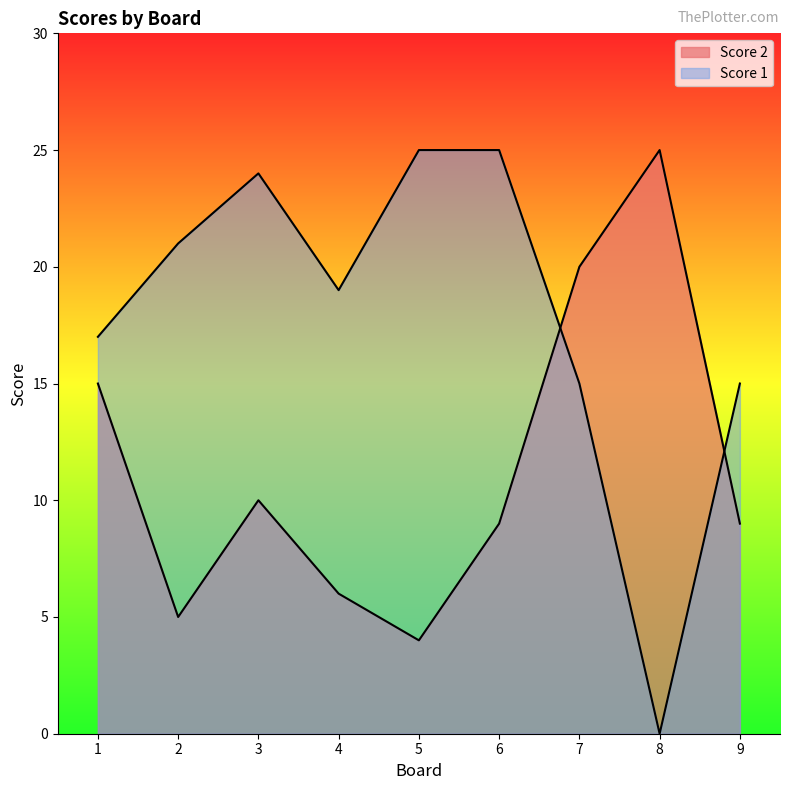

At which category is the sum across all series the highest?

7